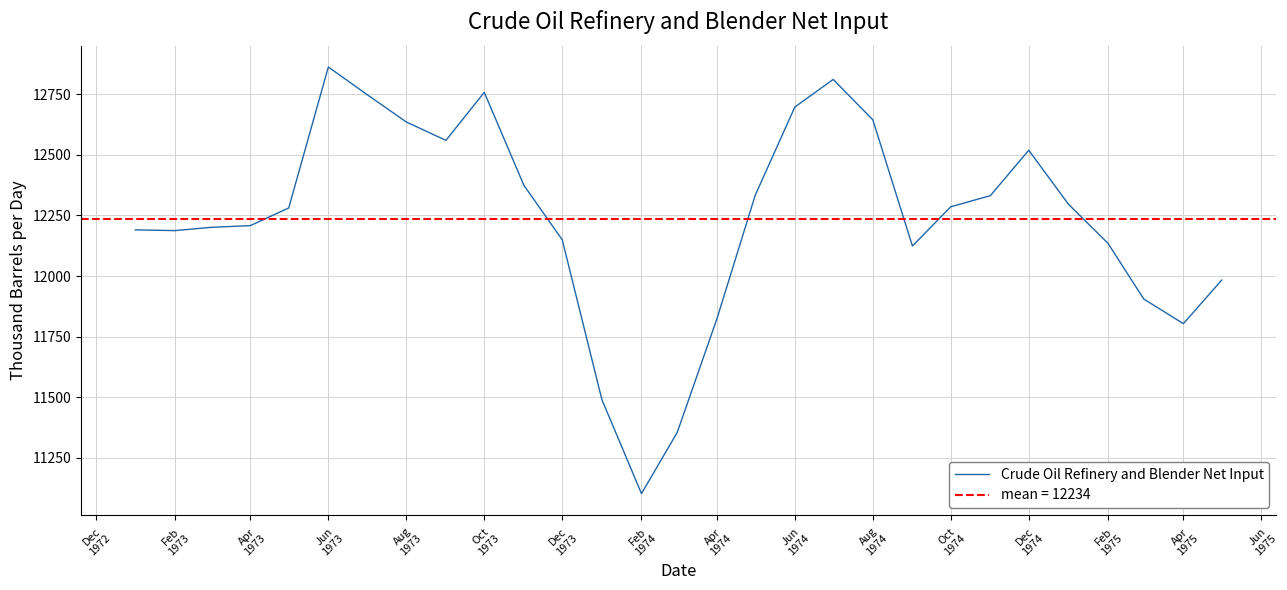

True or false: the data has more than 0 interior local peaks.

True